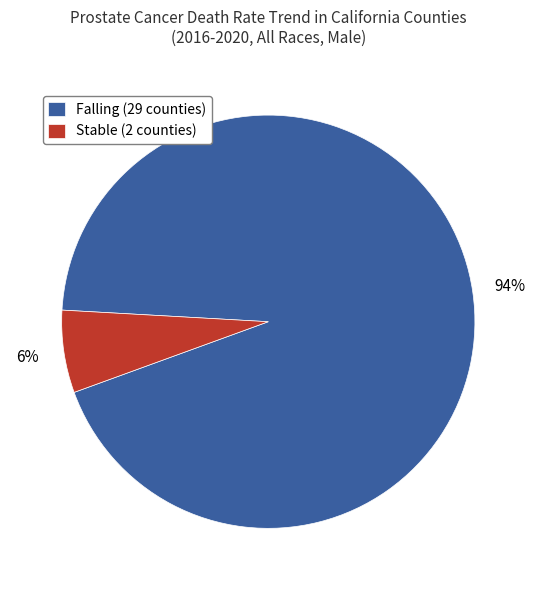

Which slice is the largest?

Falling (29 counties)